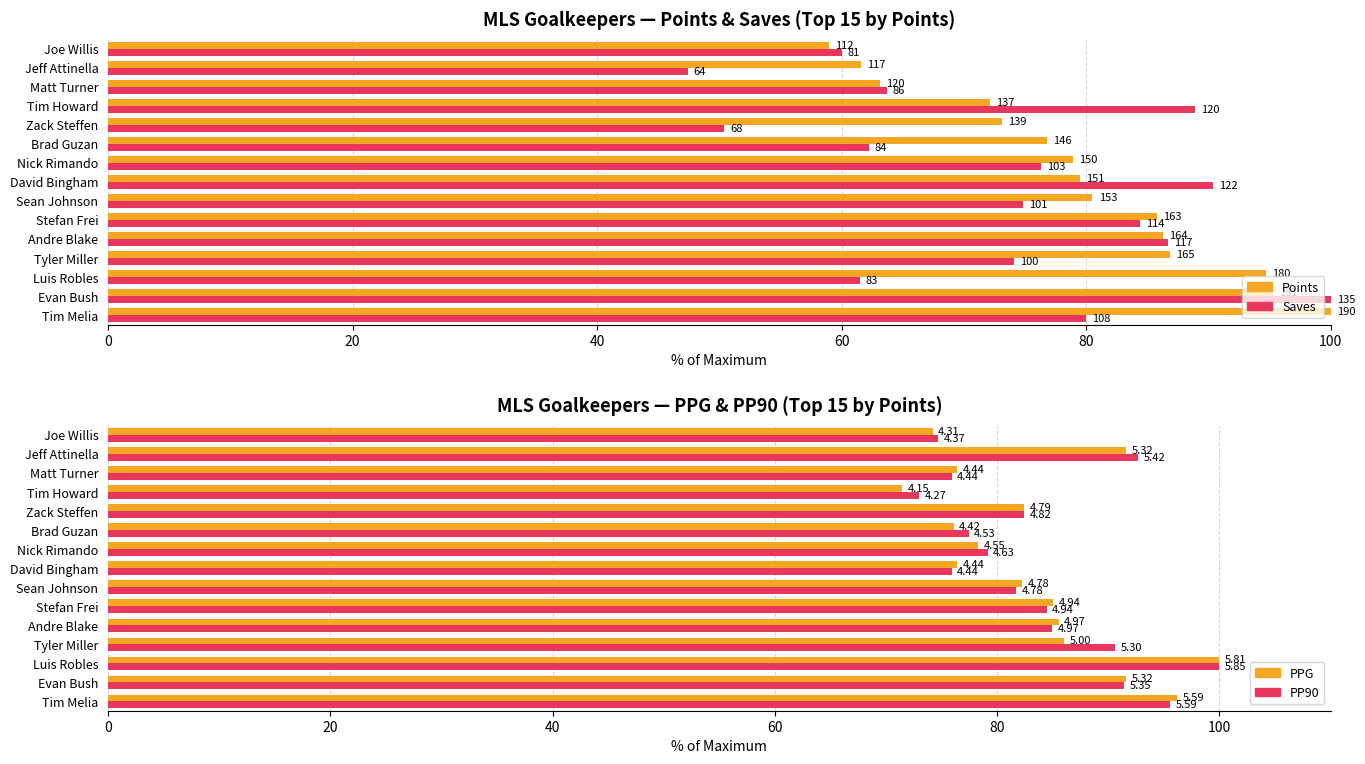

Read the PP90 value at David Bingham.

75.9